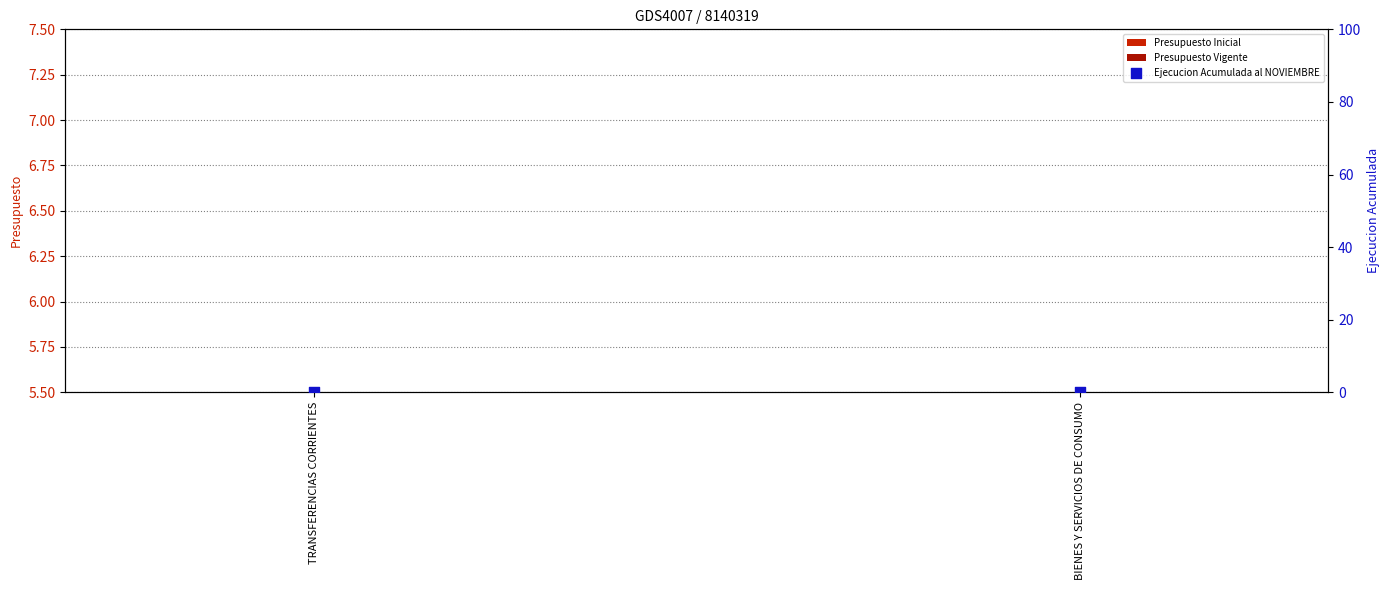

Which series contains the highest Y value?

Presupuesto Inicial